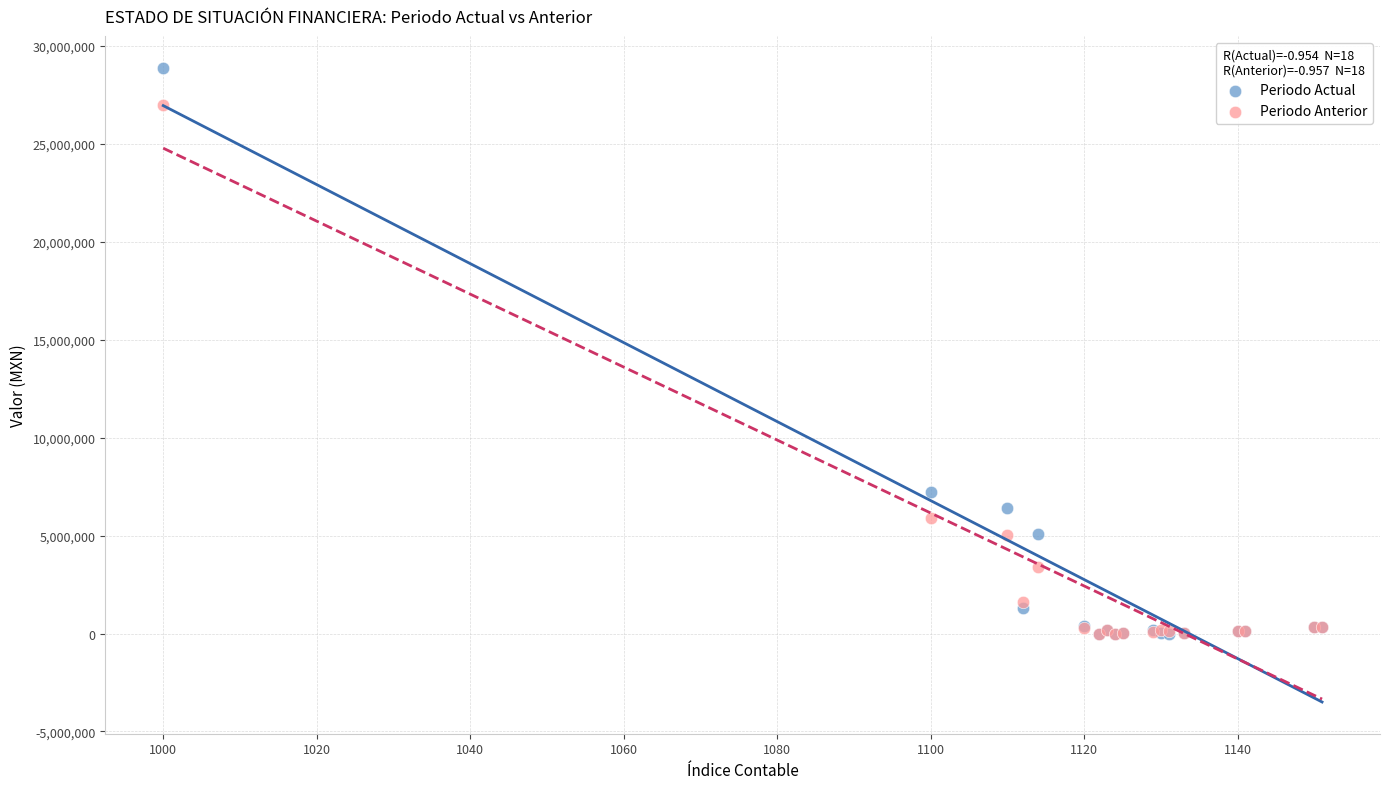

Across all series, what Y value is closest to 14451223?

7253398.7